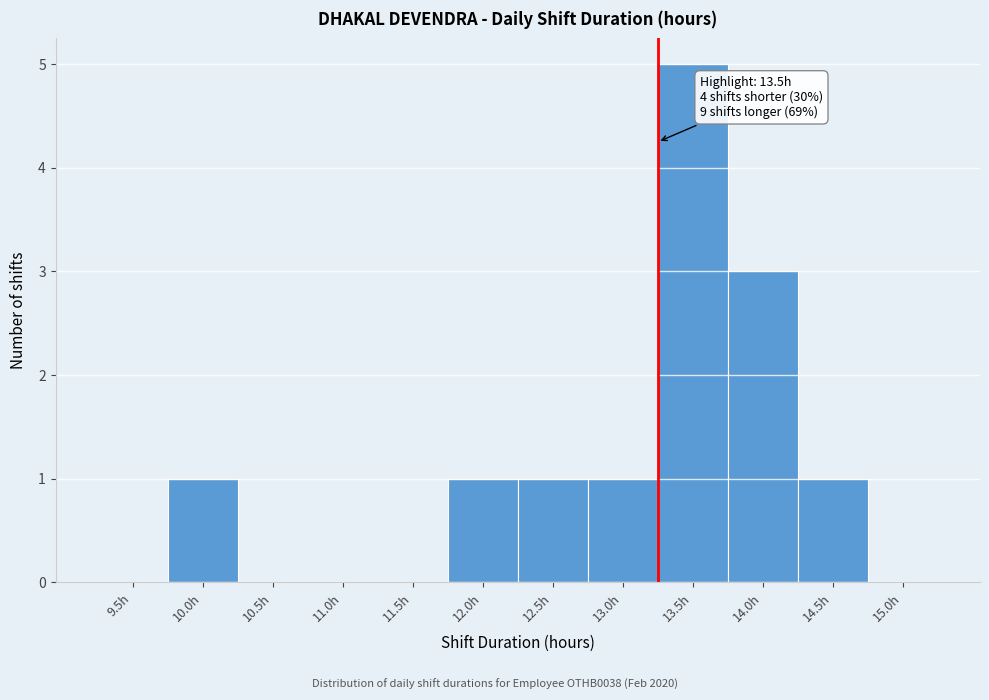

Reading right to left, what are all the values shown in this chart?

15.0h=0	14.5h=1	14.0h=3	13.5h=5	13.0h=1	12.5h=1	12.0h=1	11.5h=0	11.0h=0	10.5h=0	10.0h=1	9.5h=0